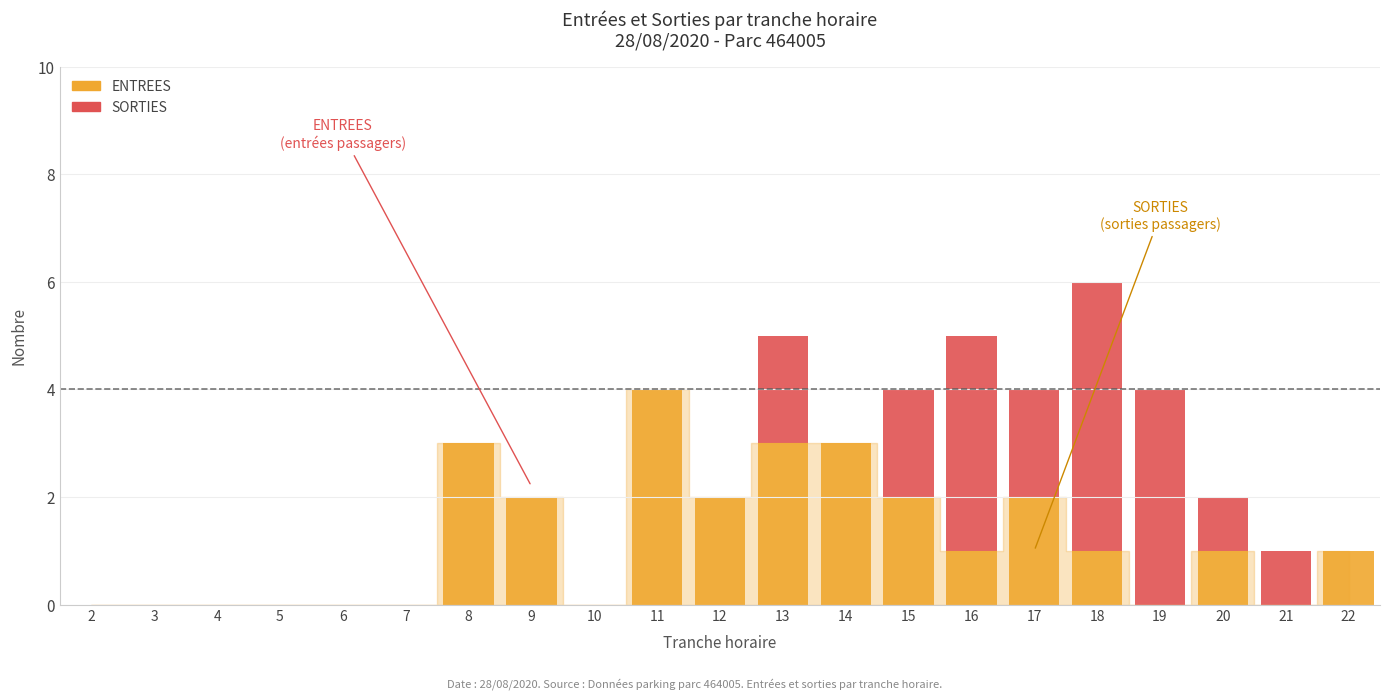

At which label does ENTREES reach its peak?

11